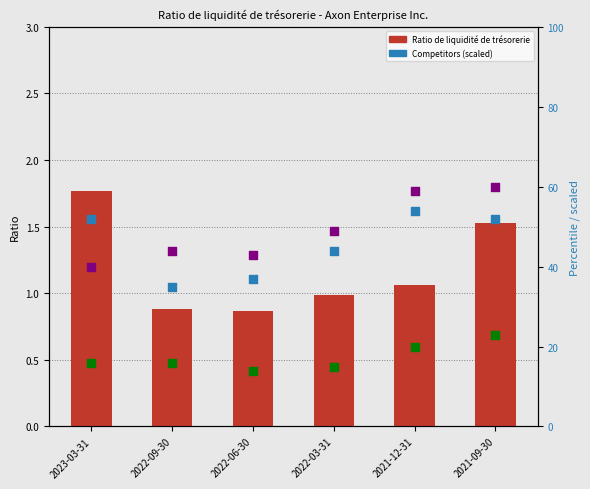

What is the total value across all series at 2022-06-30?

94.9